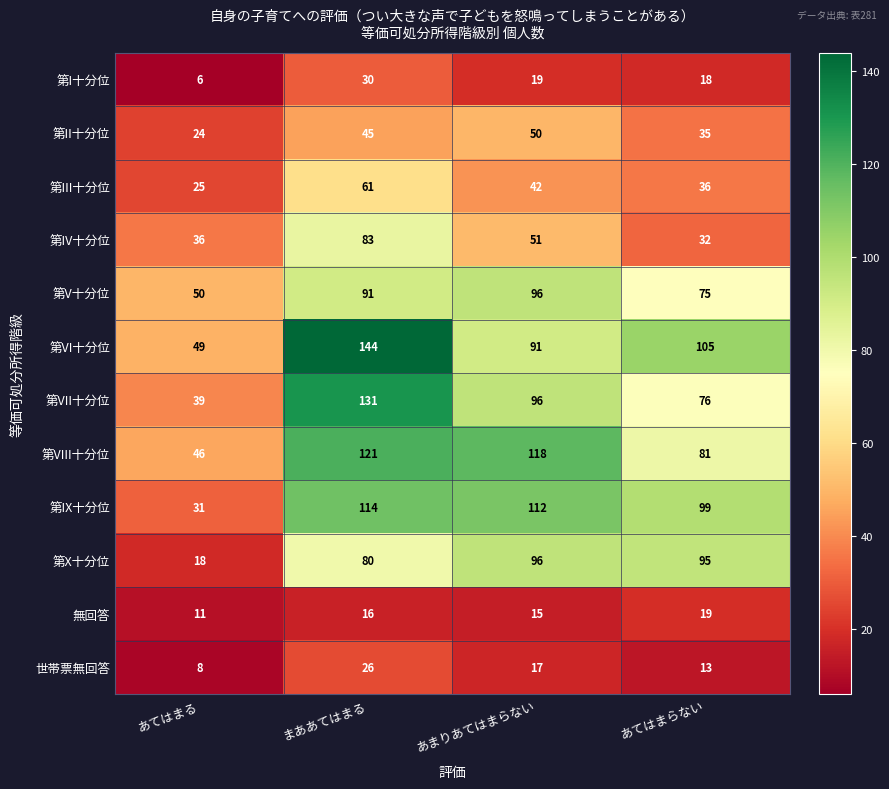

At あてはまらない, list the series in order from smallest to largest.

世帯票無回答, 第I十分位, 無回答, 第IV十分位, 第II十分位, 第III十分位, 第V十分位, 第VII十分位, 第VIII十分位, 第X十分位, 第IX十分位, 第VI十分位